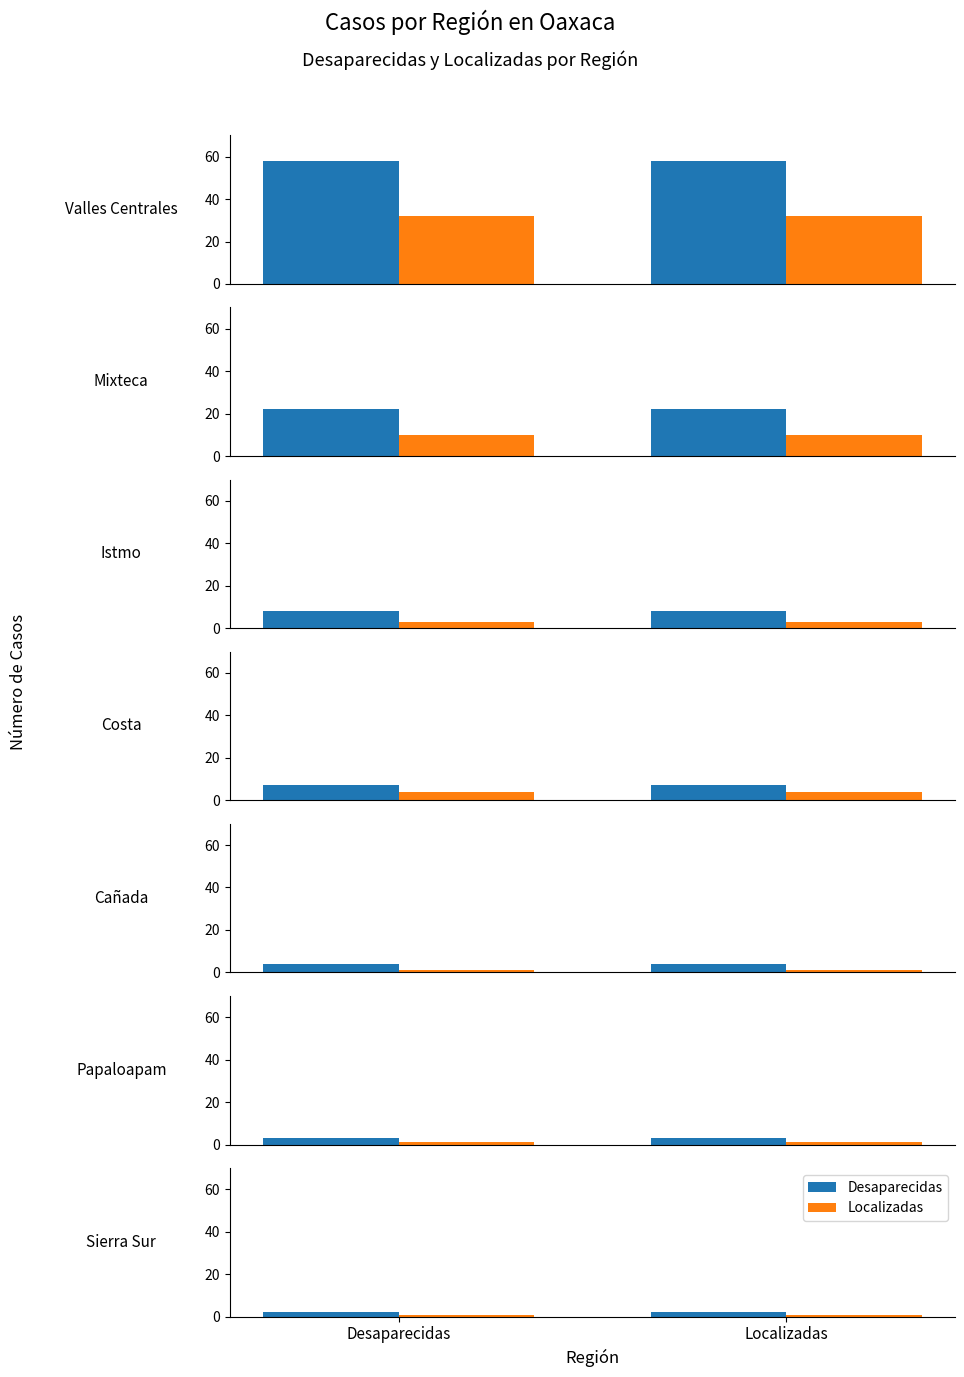

At which category is the sum across all series the highest?

Desaparecidas